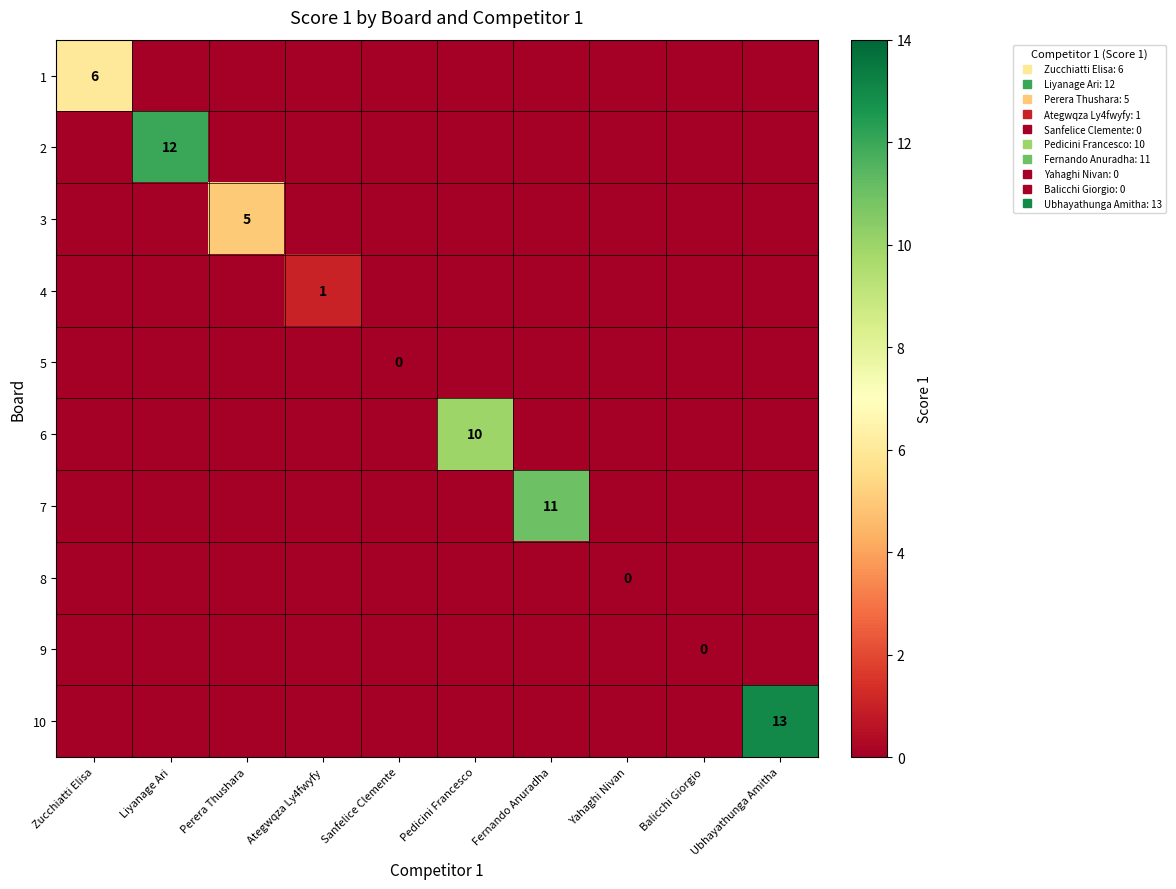

What is the spread (max minus min) of values at Liyanage Ari?

12